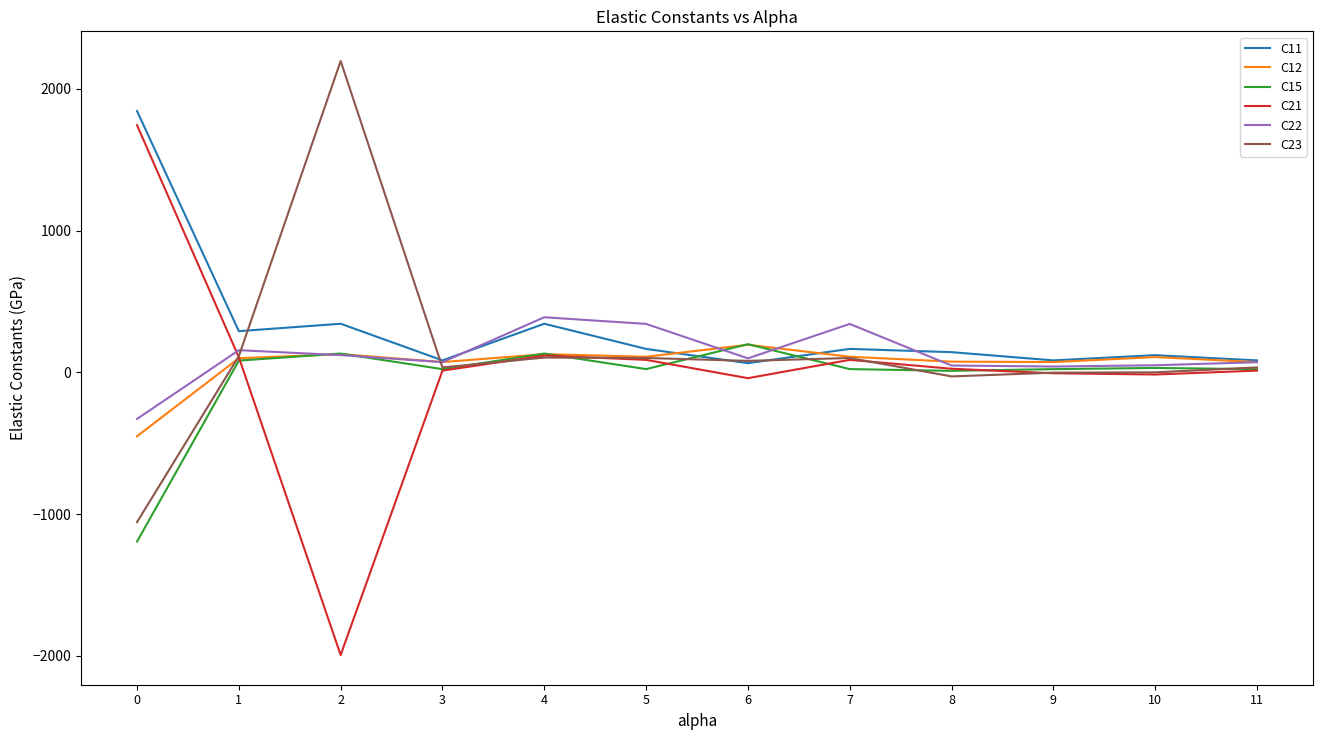

The value of C22 at 7 is 341.4. True or false?

True